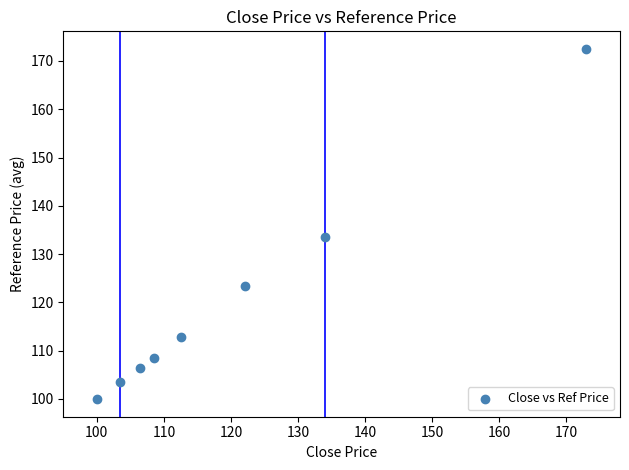

What Y value in the scatter plot is closest to 136?

133.5